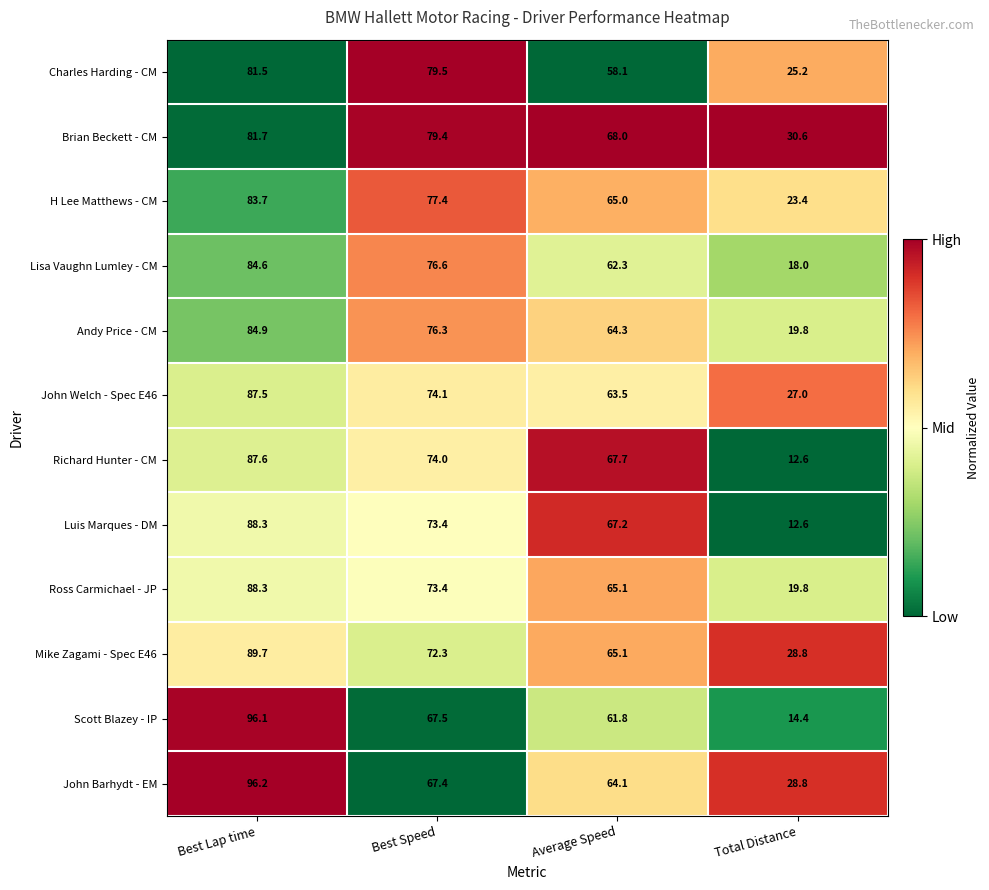

What is the total value across all series at Total Distance?

261.0